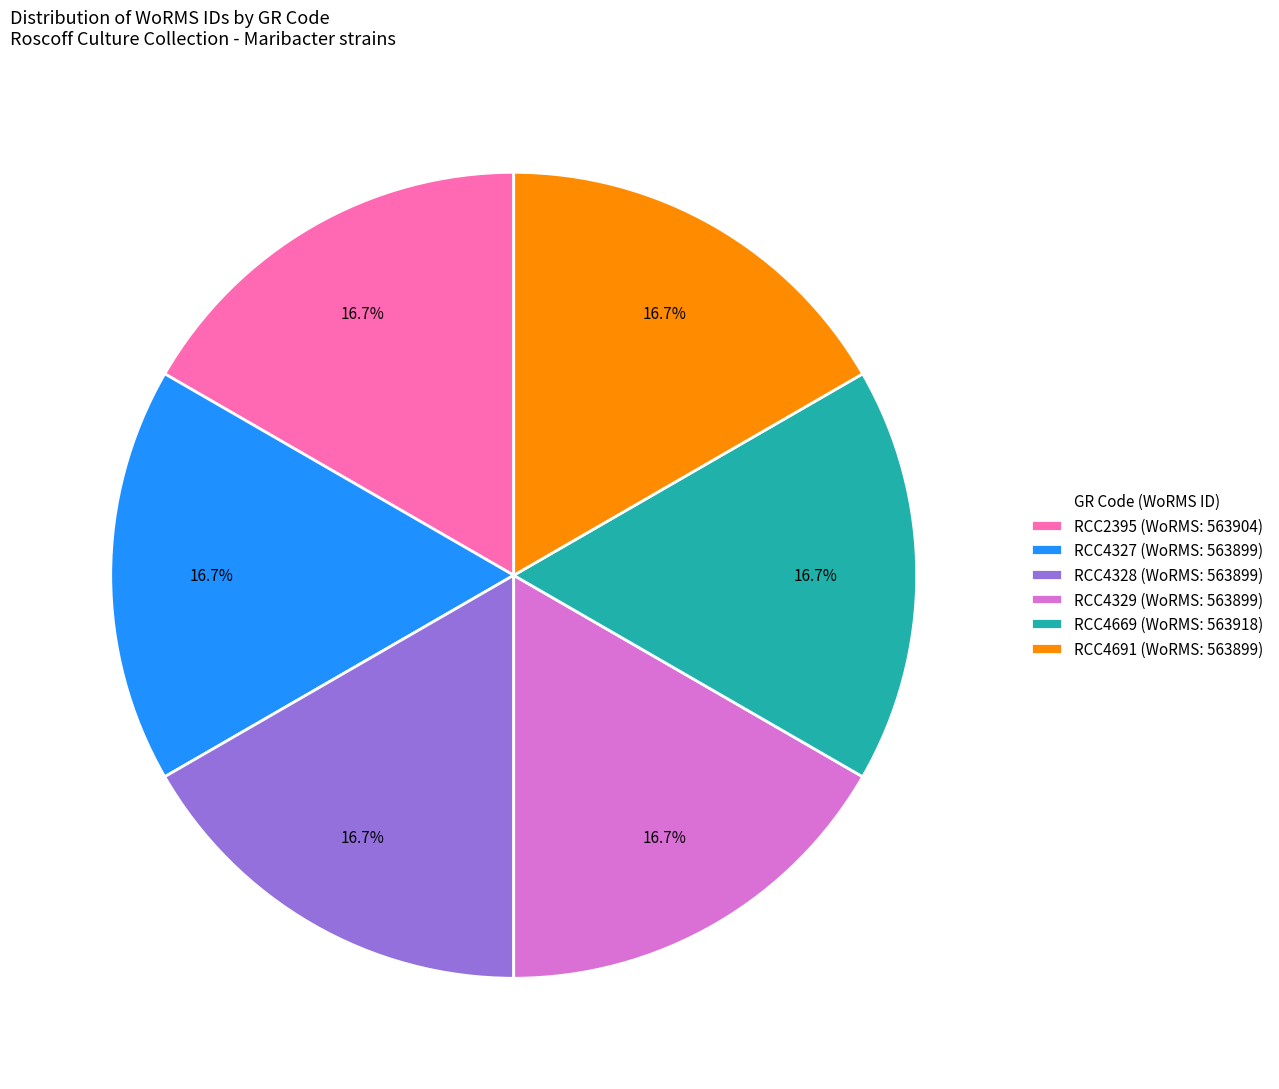

Count the number of slices in the pie.

6